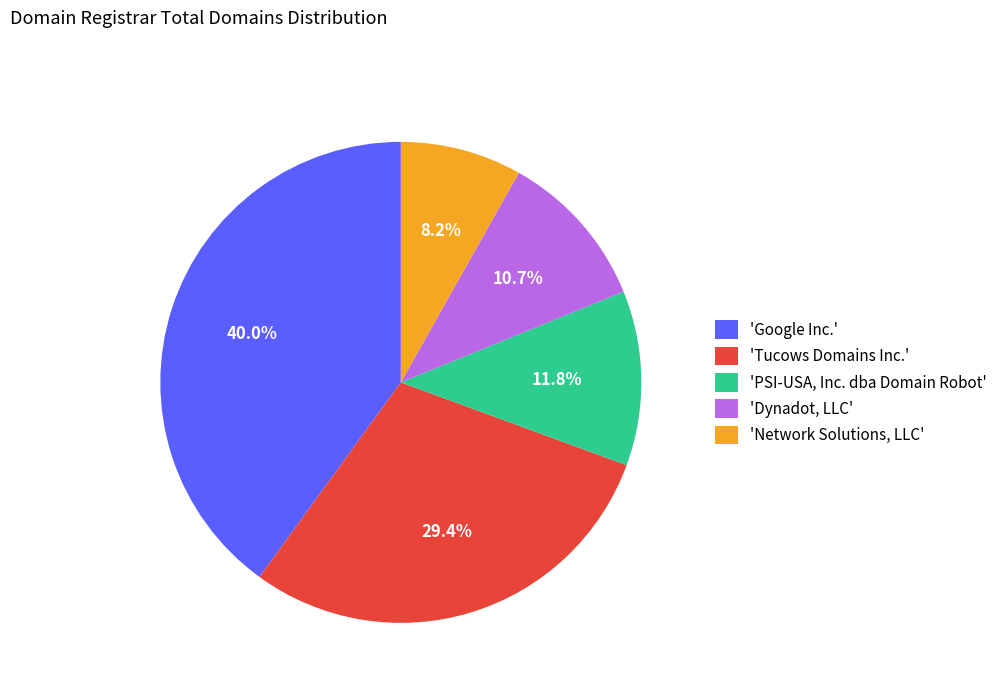

Rank the categories by value from lowest to highest.

'Network Solutions, LLC', 'Dynadot, LLC', 'PSI-USA, Inc. dba Domain Robot', 'Tucows Domains Inc.', 'Google Inc.'